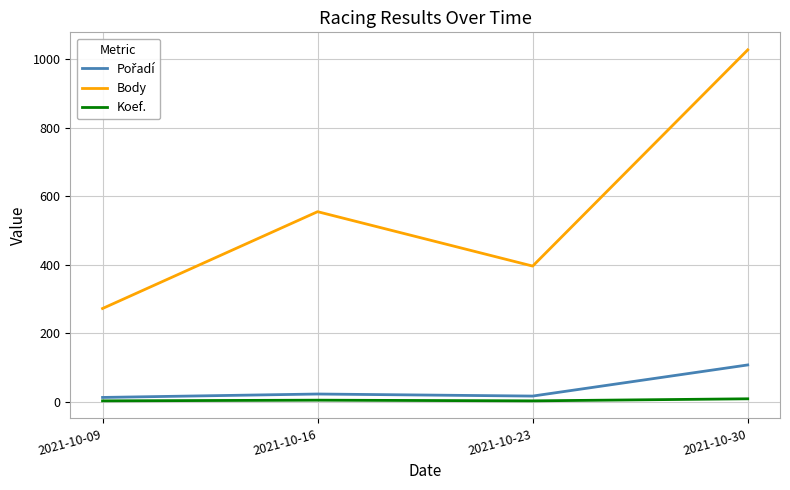

Which series has the widest spread of values?

Body